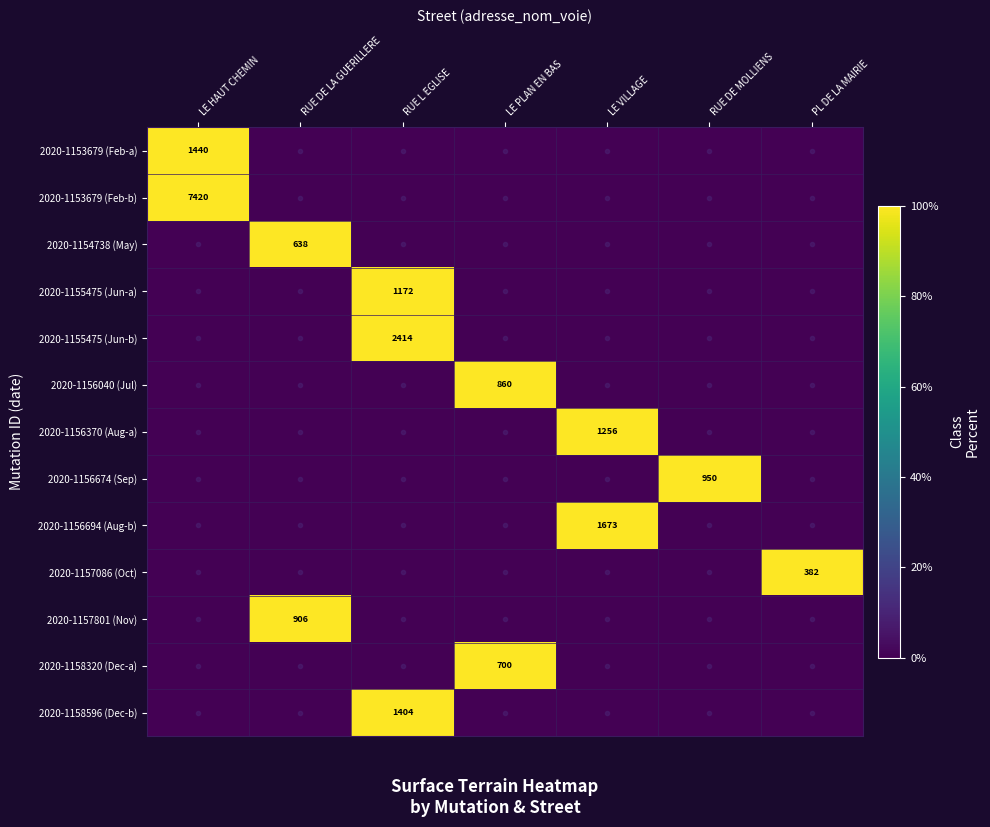

Is it true that 2020-1156694 (Aug-b) equals 1673 at LE VILLAGE?

True